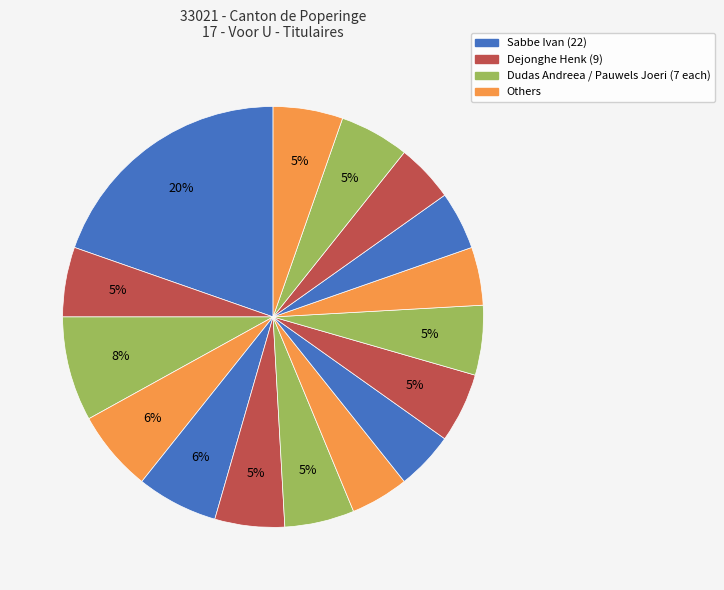

How many slices are in this pie chart?

16